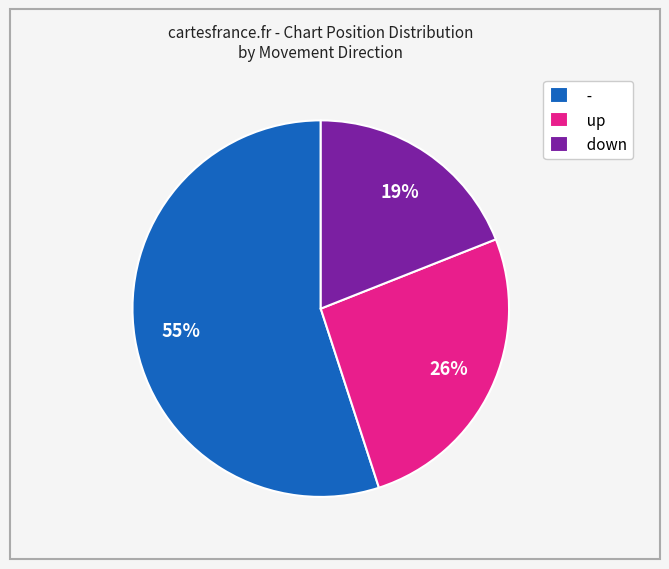

What percentage is the down slice, to the nearest percent?

19%